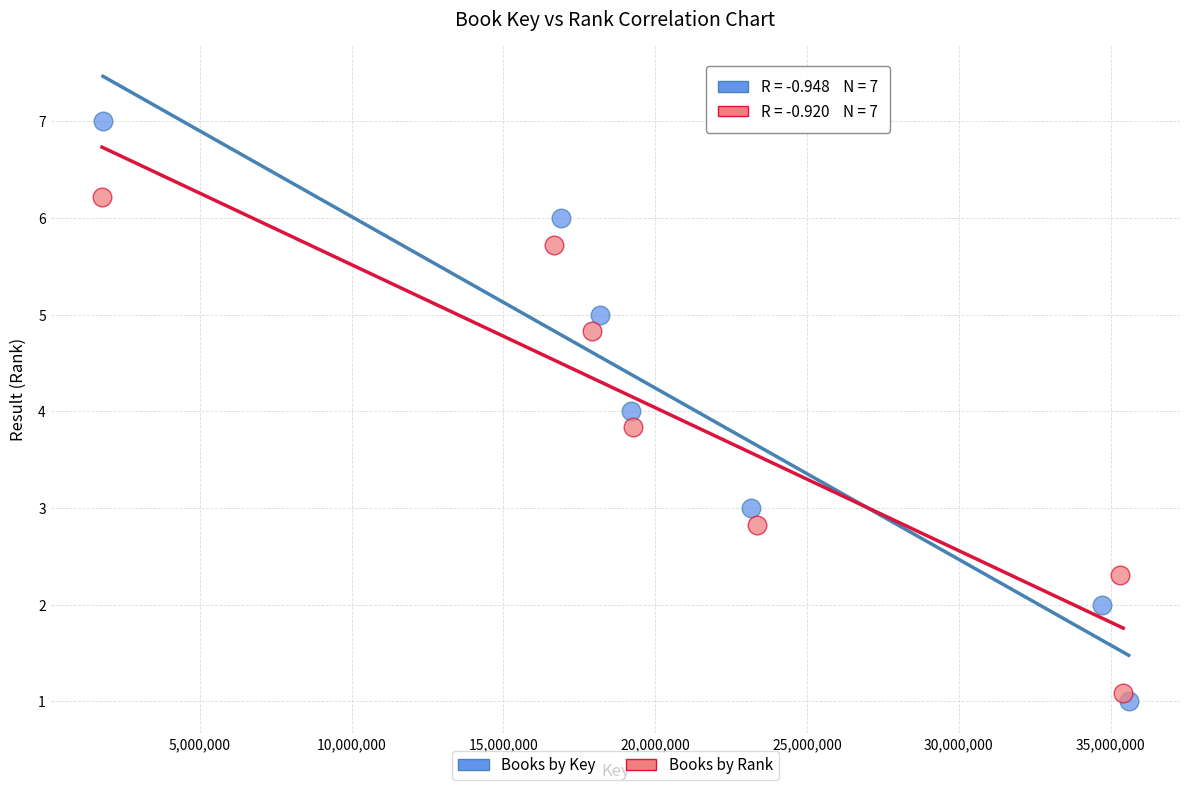

Which series has the largest Y range (max minus min)?

Books by Key